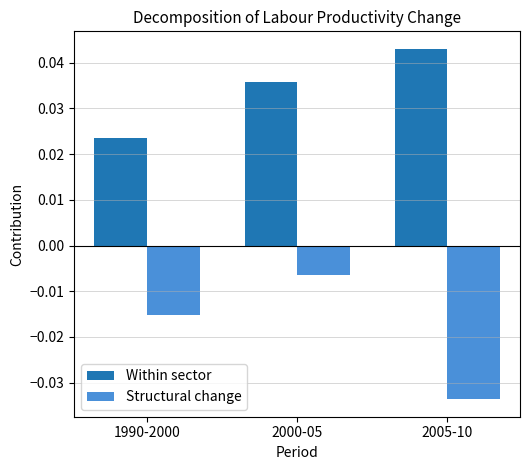

Which series has the largest range (max minus min)?

Structural change